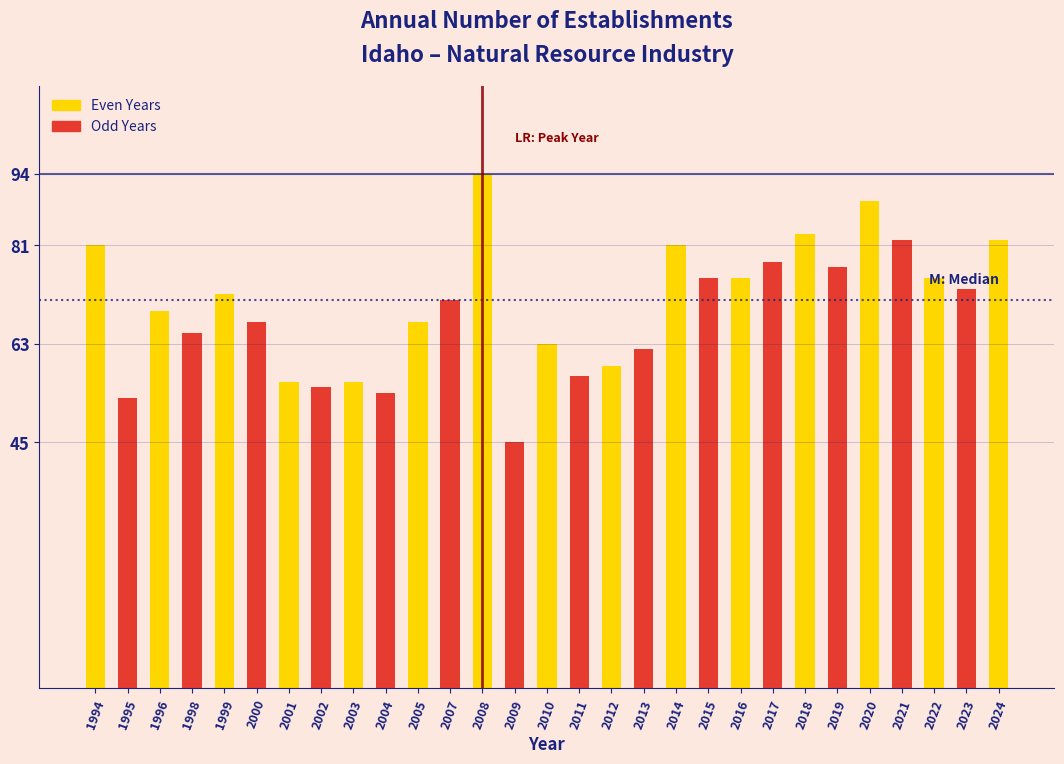

Reading left to right, extract all data points from this chart.

81	53	69	65	72	67	56	55	56	54	67	71	94	45	63	57	59	62	81	75	75	78	83	77	89	82	75	73	82